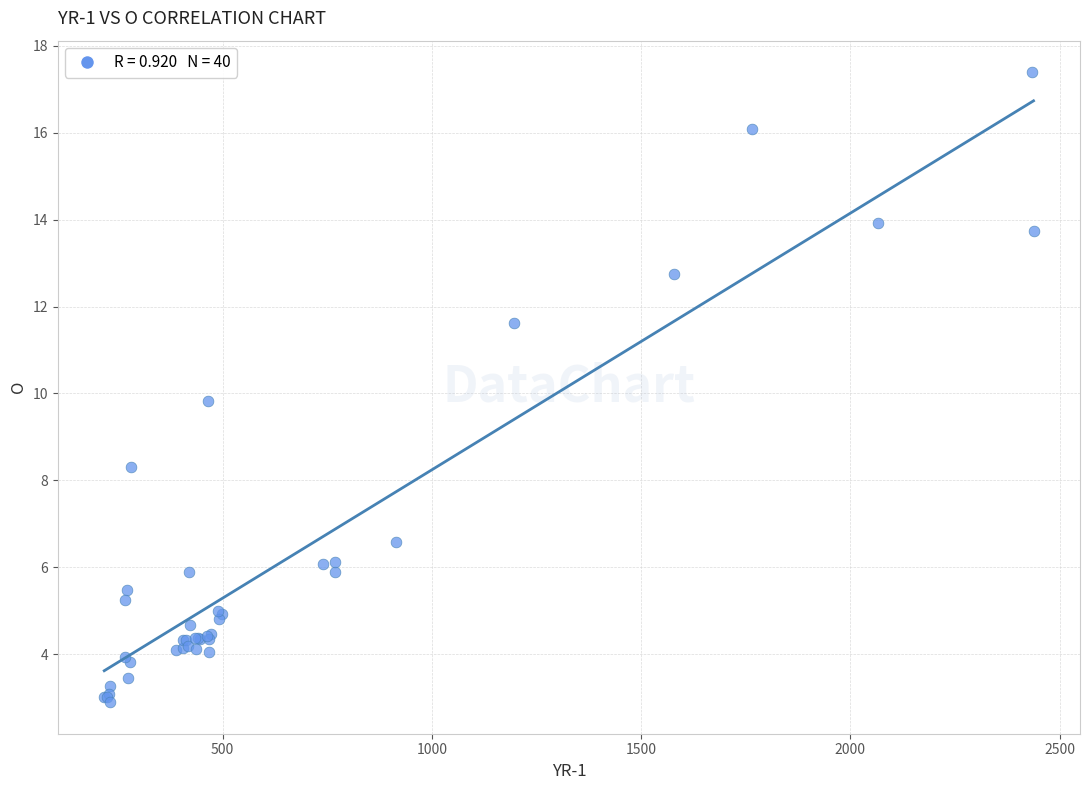

What Y value in the scatter plot is closest to 10?

9.8